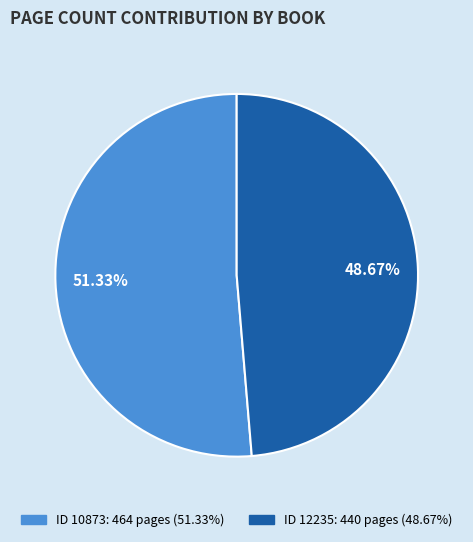

Does any single category account for the majority?

Yes